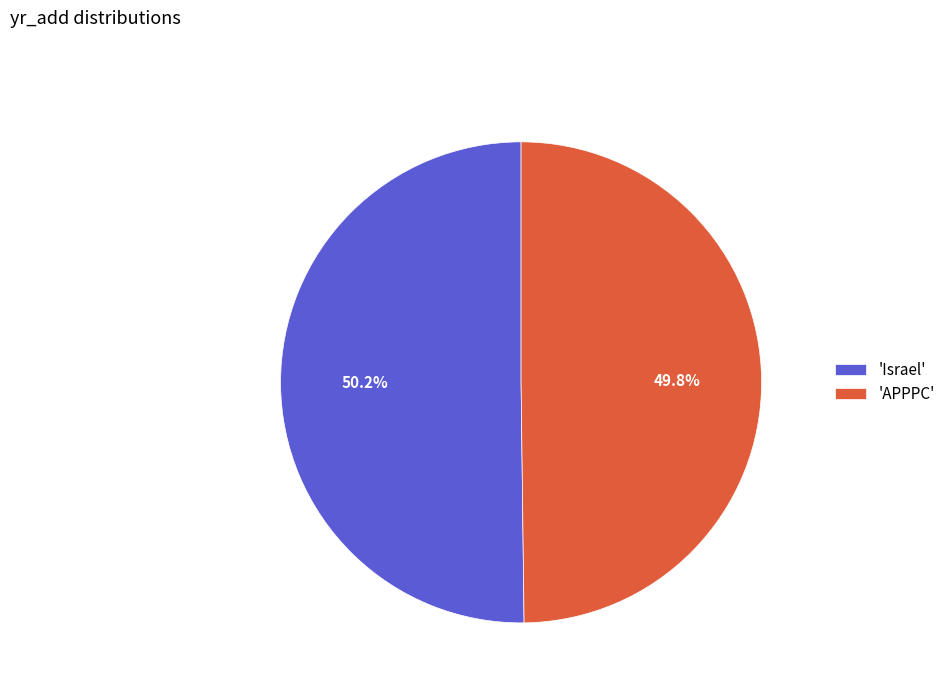

Does any single category account for the majority?

Yes